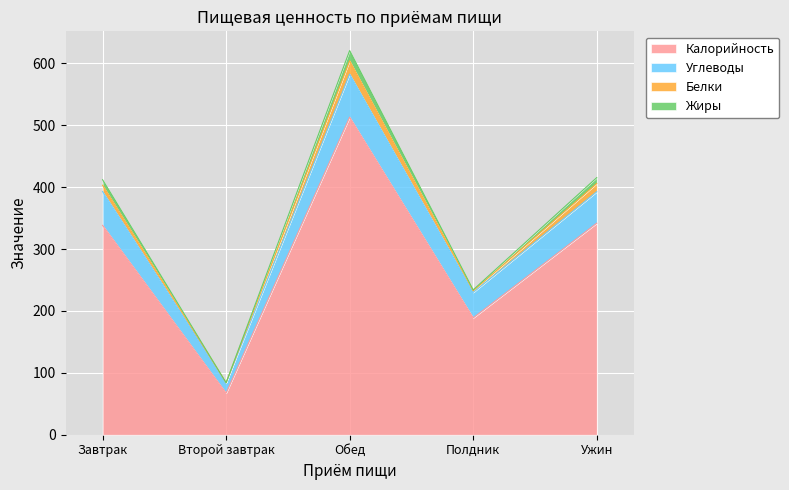

What is the lowest value of the Калорийность series?

67.2